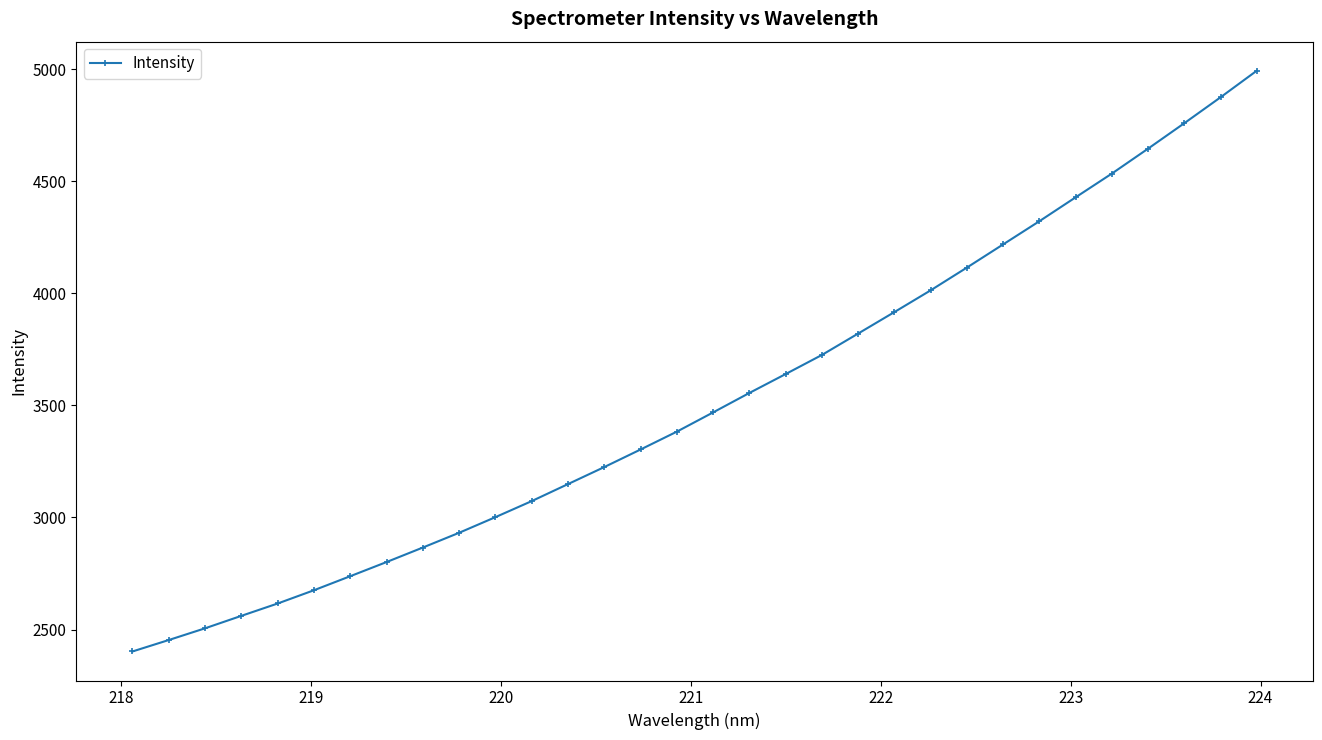

What is the sum of all values?

112707.6